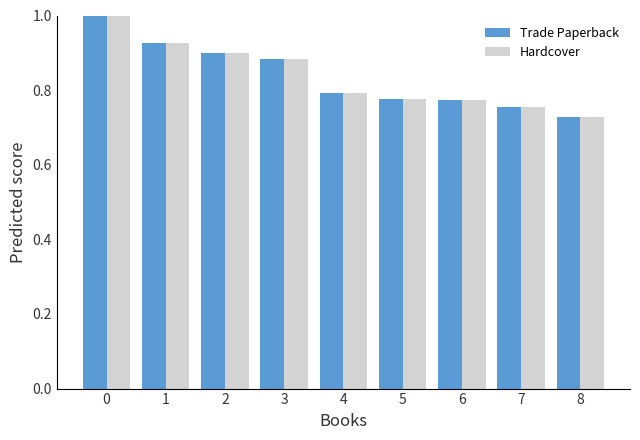

At how many categories does at least one series exceed 0?

9